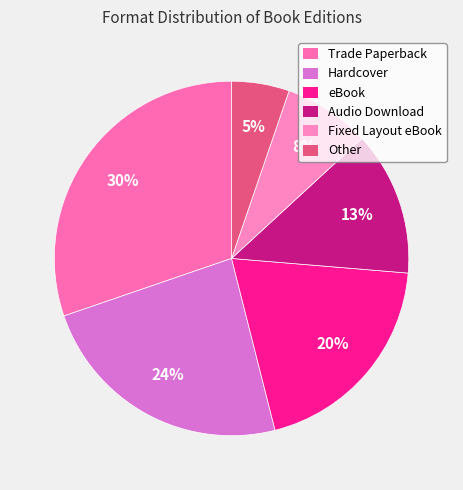

Is there a majority slice in this chart?

No